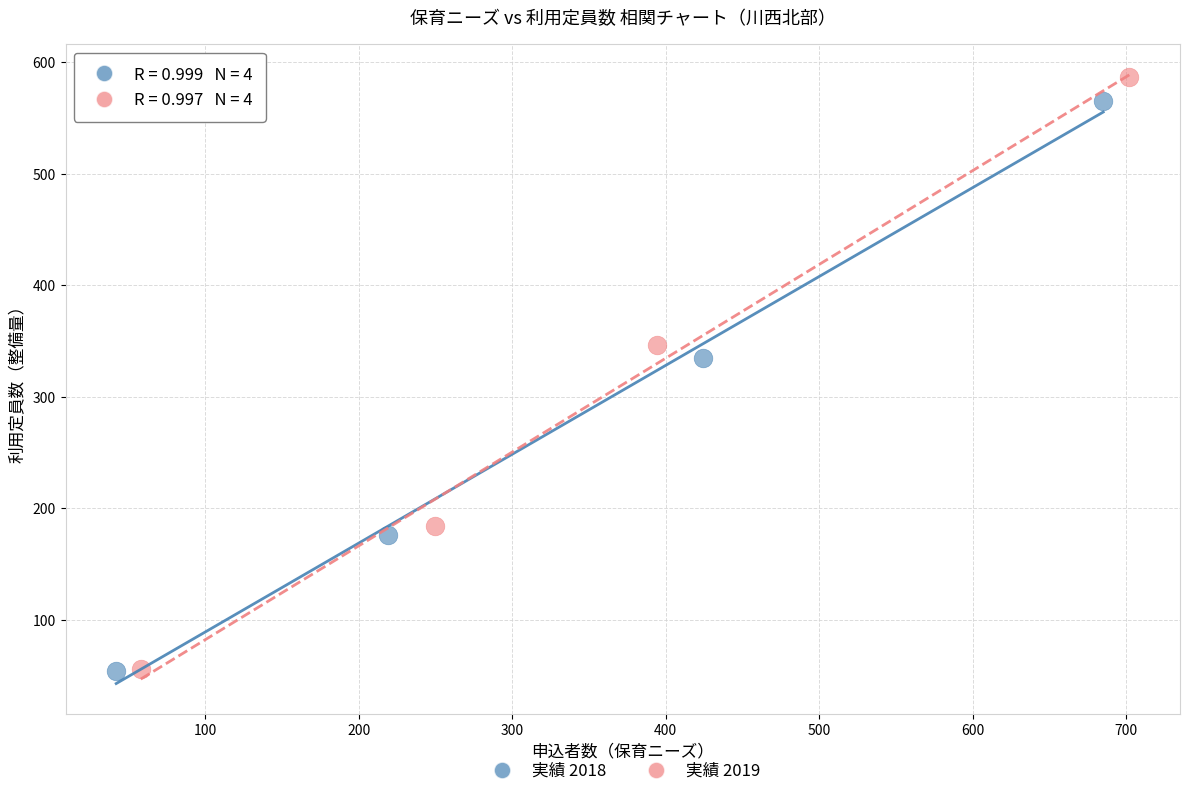

Which series has the largest Y range (max minus min)?

実績 2019